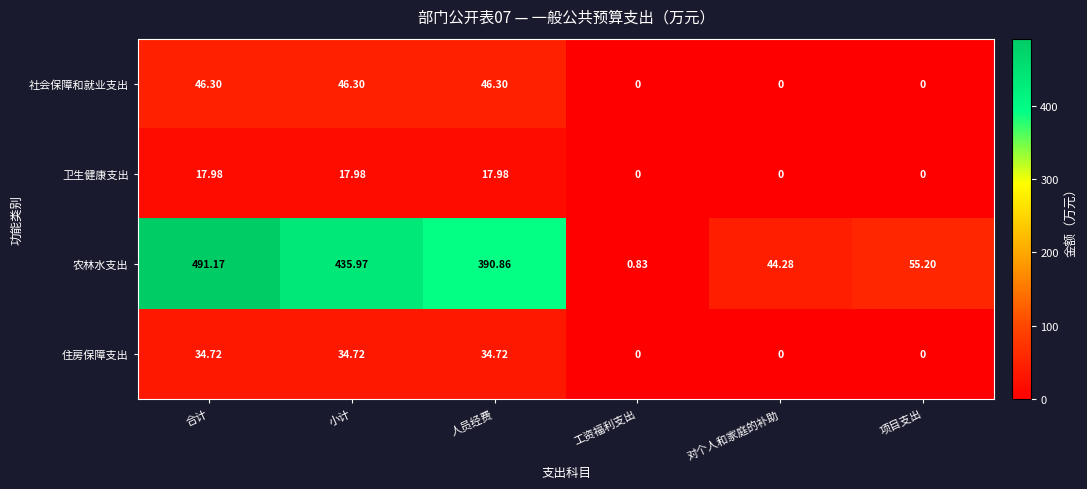

At how many categories does at least one series exceed 406?

2